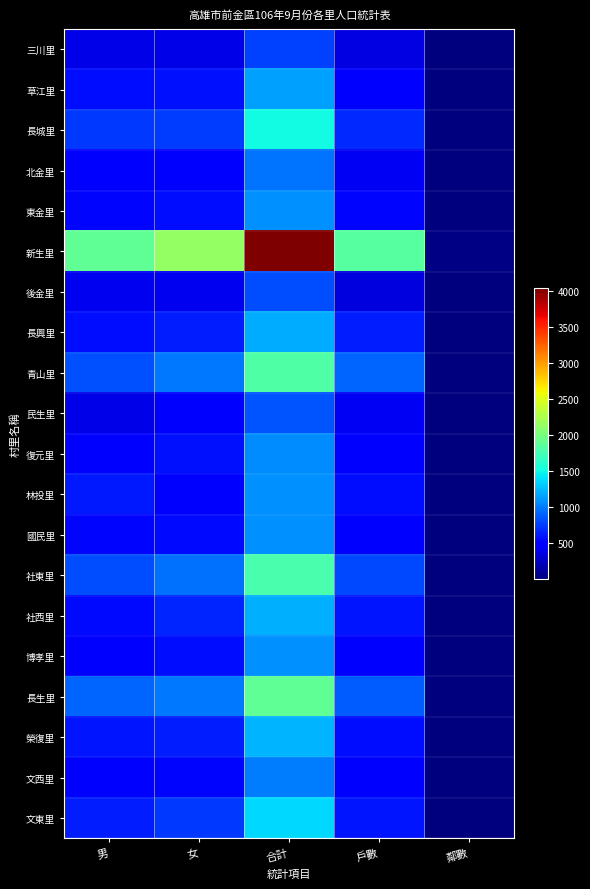

Reading left to right, what are all the values shown in this chart?

三川里: 男=382	女=384	合計=766	戶數=358	鄰數=9
草江里: 男=574	女=579	合計=1153	戶數=518	鄰數=9
長城里: 男=743	女=763	合計=1506	戶數=678	鄰數=17
北金里: 男=457	女=512	合計=969	戶數=428	鄰數=8
東金里: 男=531	女=563	合計=1094	戶數=535	鄰數=12
新生里: 男=1896	女=2143	合計=4039	戶數=1850	鄰數=28
後金里: 男=412	女=402	合計=814	戶數=341	鄰數=11
長興里: 男=562	女=636	合計=1198	戶數=632	鄰數=11
青山里: 男=828	女=988	合計=1816	戶數=908	鄰數=13
民生里: 男=379	女=466	合計=845	戶數=422	鄰數=9
復元里: 男=485	女=578	合計=1063	戶數=484	鄰數=11
林投里: 男=611	女=480	合計=1091	戶數=571	鄰數=13
國民里: 男=529	女=555	合計=1084	戶數=475	鄰數=9
社東里: 男=816	女=964	合計=1780	戶數=806	鄰數=18
社西里: 男=555	女=655	合計=1210	戶數=594	鄰數=11
博孝里: 男=522	女=569	合計=1091	戶數=510	鄰數=9
長生里: 男=907	女=985	合計=1892	戶數=881	鄰數=19
榮復里: 男=603	女=628	合計=1231	戶數=568	鄰數=13
文西里: 男=476	女=535	合計=1011	戶數=459	鄰數=14
文東里: 男=633	女=736	合計=1369	戶數=606	鄰數=17